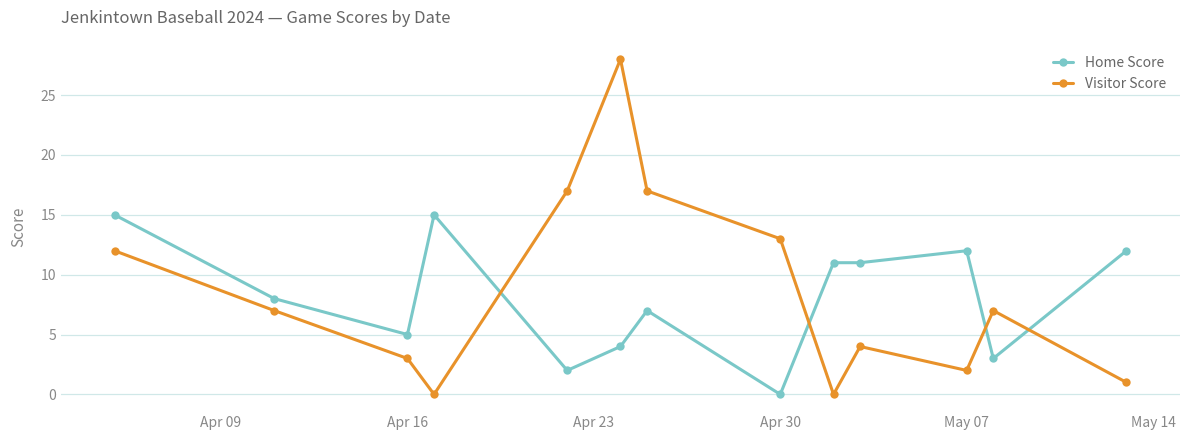

After their last crossing, which series has the higher values: Home Score or Visitor Score?

Home Score